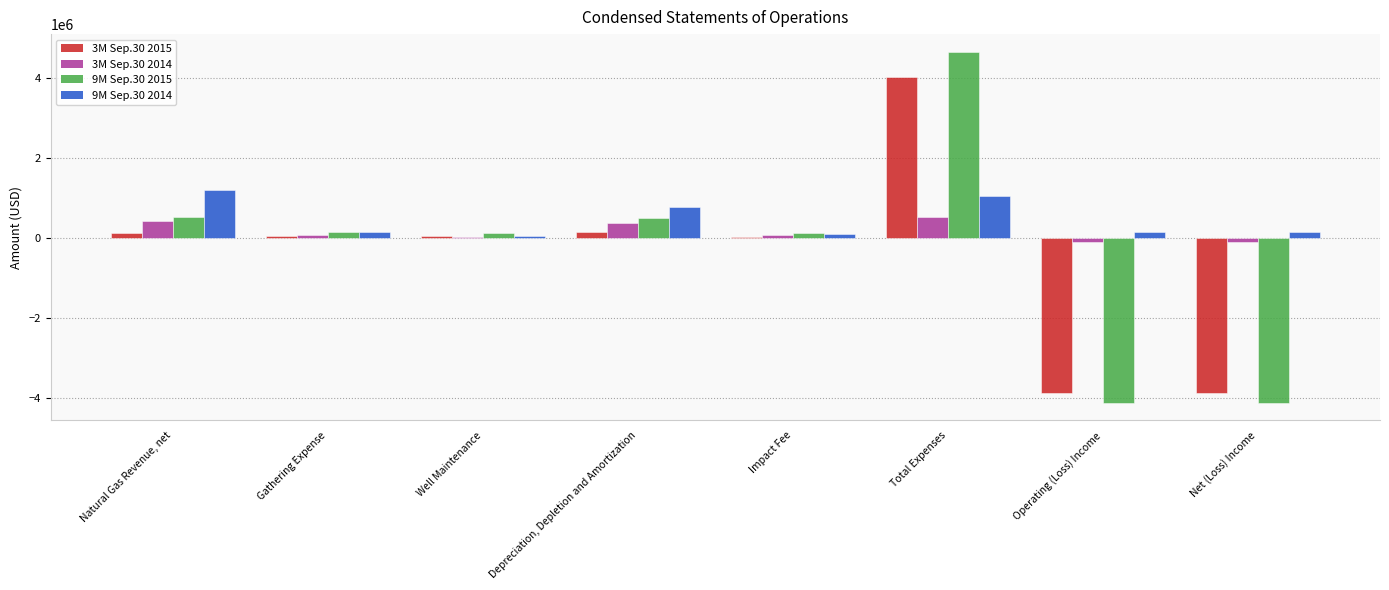

Is it true that 3M Sep.30 2014 equals 356067 at Depreciation, Depletion and Amortization?

True